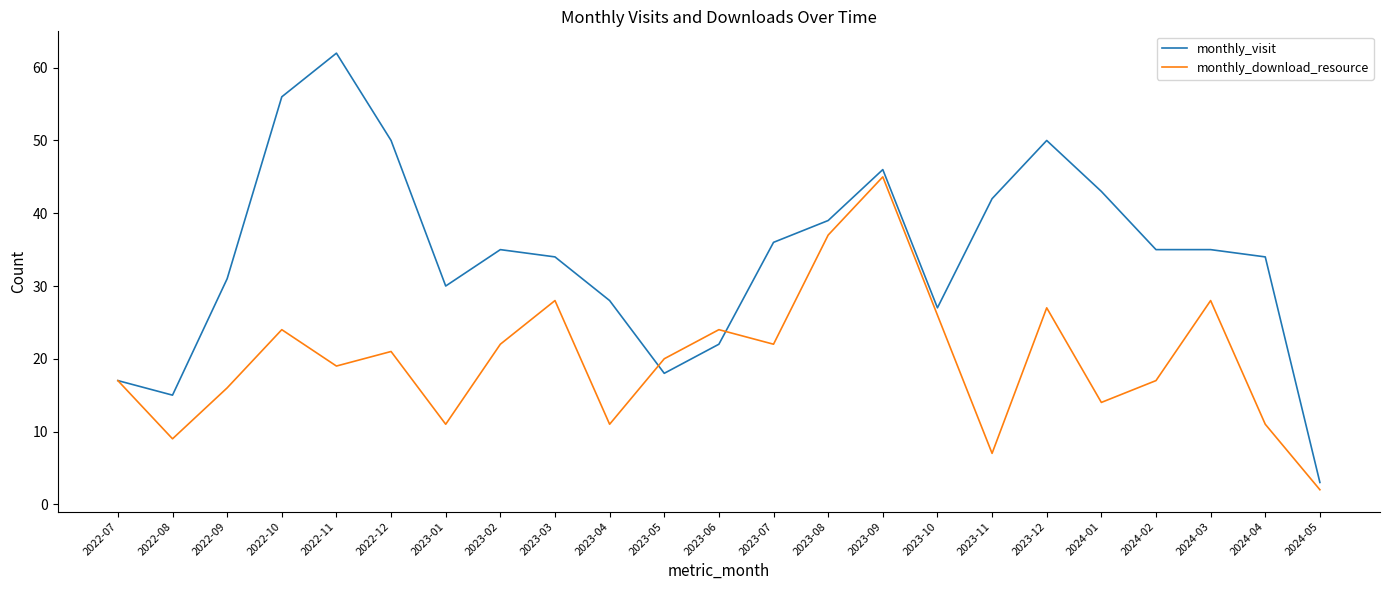

What position from the right is 2024-04?

2